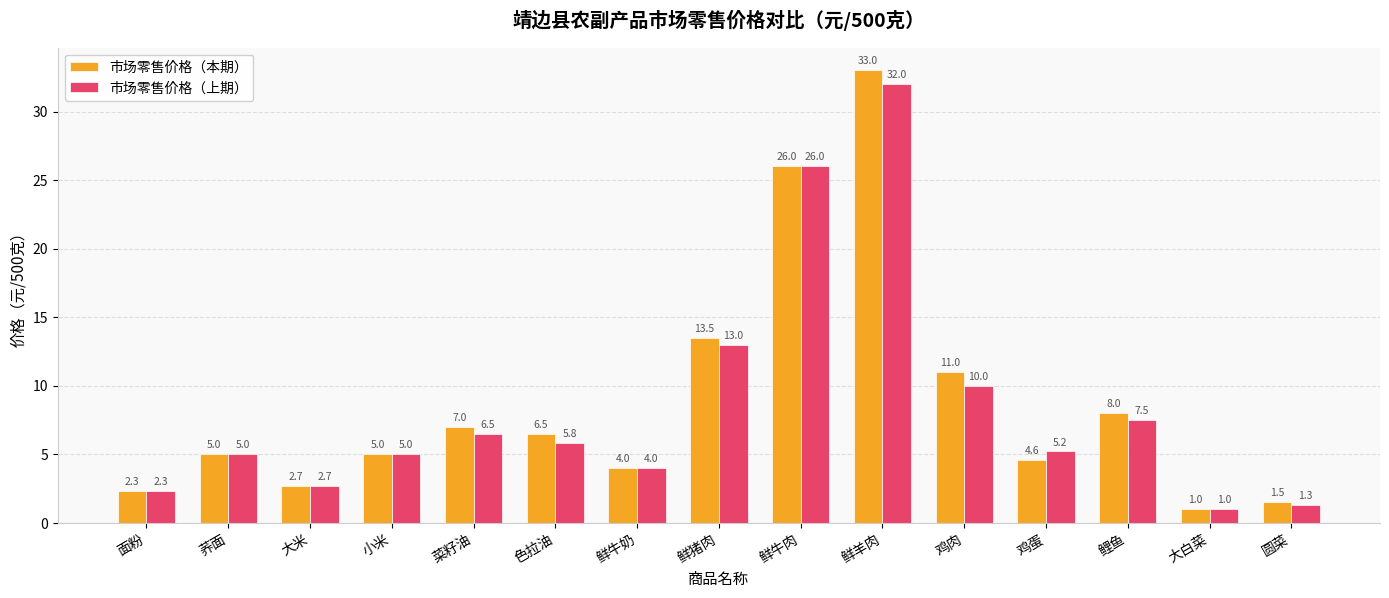

What is the sum of the 市场零售价格（上期） values at 鲜牛肉 and 色拉油?

31.8